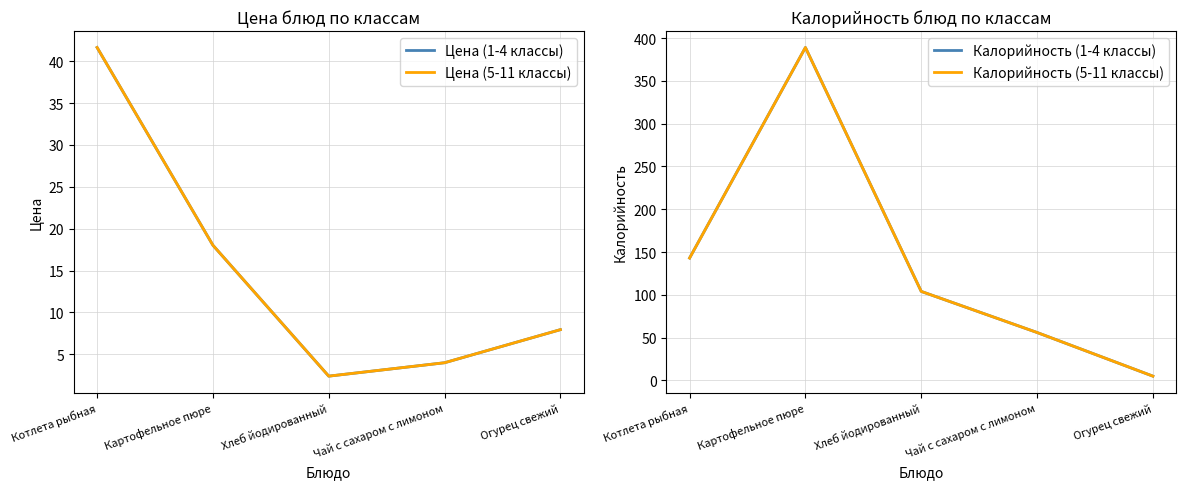

Which series has the widest spread of values?

Калорийность (1-4 классы)